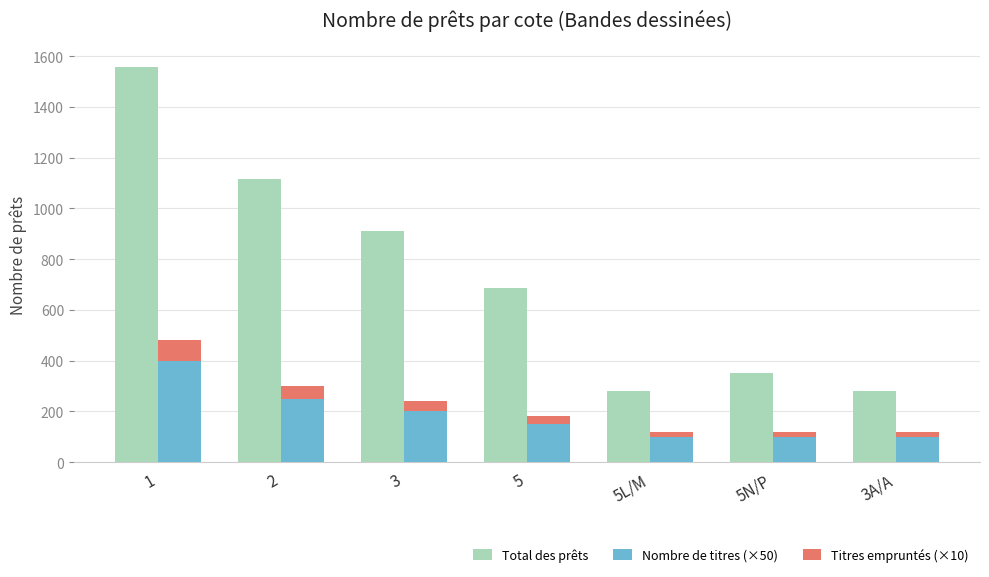

At which label does Total des prêts reach its minimum?

3A/A